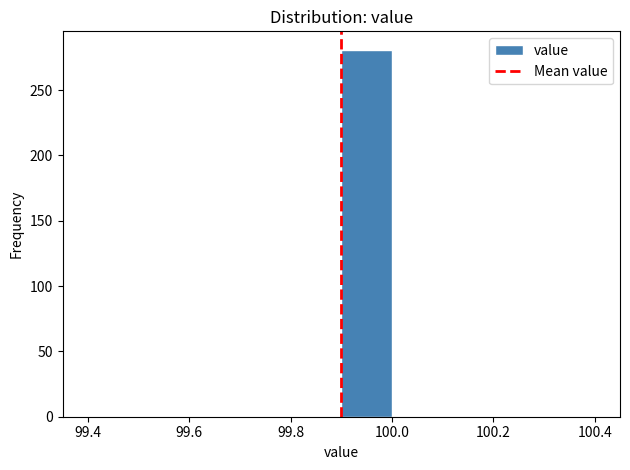

Reading left to right, transcribe this chart: for each bar, give the range it covers on the x-axis and its height. The values are not printed on the chart, so give them approximately, as read against the axis.

99.4 to 99.5: 0
99.5 to 99.6: 0
99.6 to 99.7: 0
99.7 to 99.8: 0
99.8 to 99.9: 0
99.9 to 100.0: 280
100.0 to 100.1: 0
100.1 to 100.2: 0
100.2 to 100.3: 0
100.3 to 100.4: 0